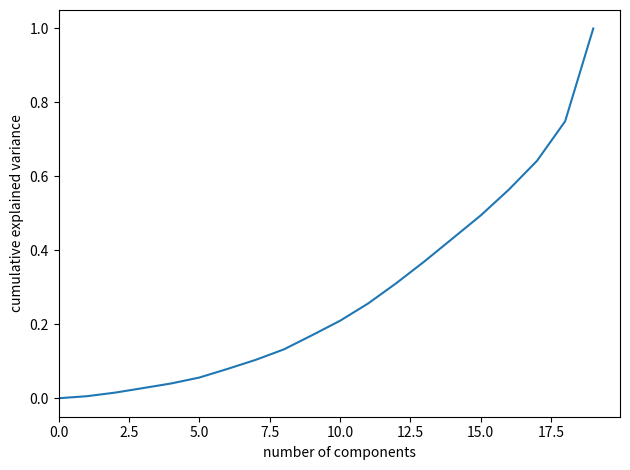

What is the difference between the maximum and minimum values?

1.0